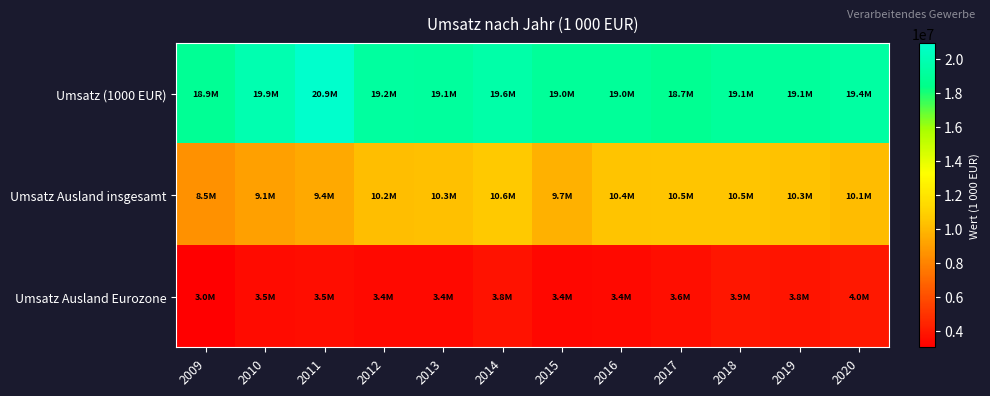

At which category is the sum across all series the highest?

2014